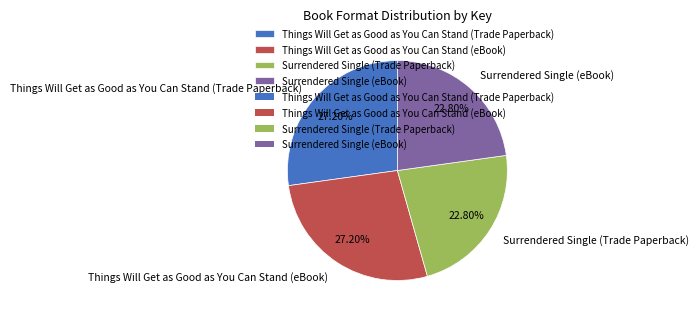

True or false: Things Will Get as Good as You Can Stand (Trade Paperback) accounts for 42% of the total.

False